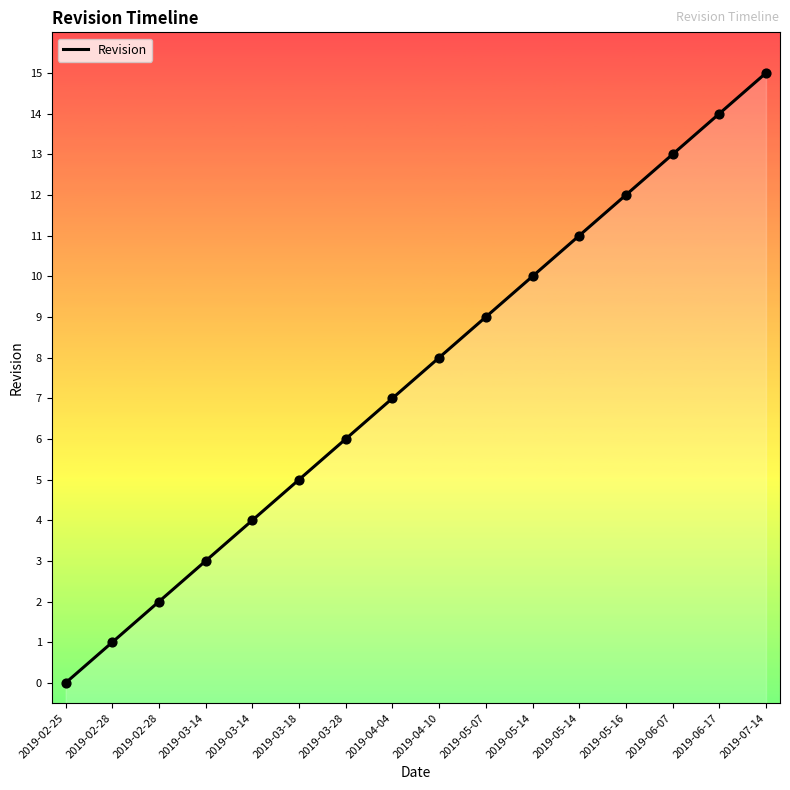

What is the ratio of the value at 2019-03-14 to the value at 2019-05-14?

0.3